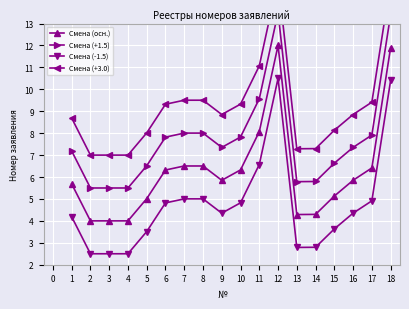

At how many categories does at least one series exceed 10?

3